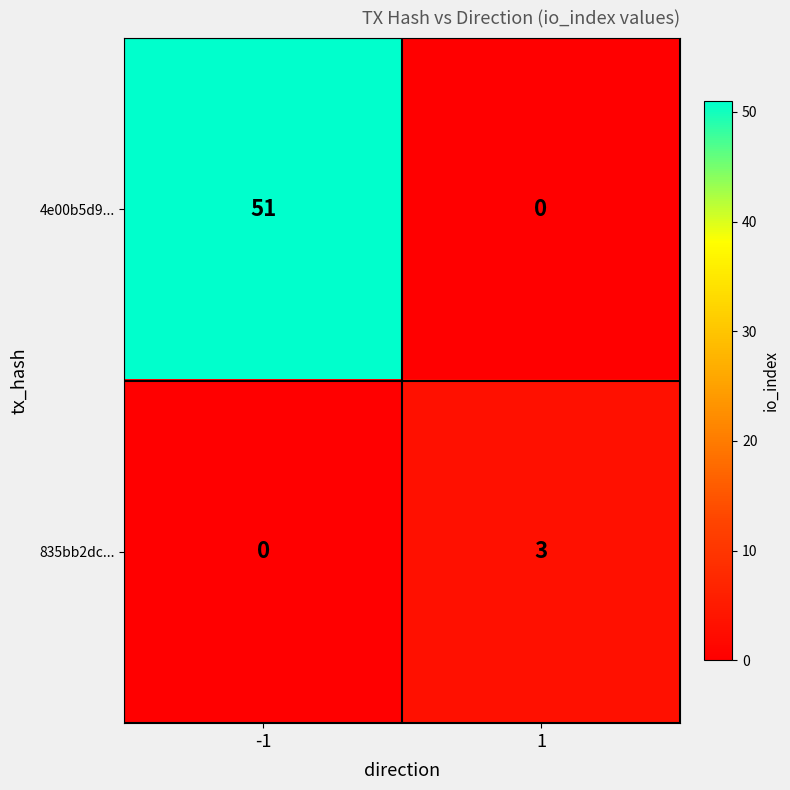

What is the sum of the 835bb2dc... values at 1 and -1?

3